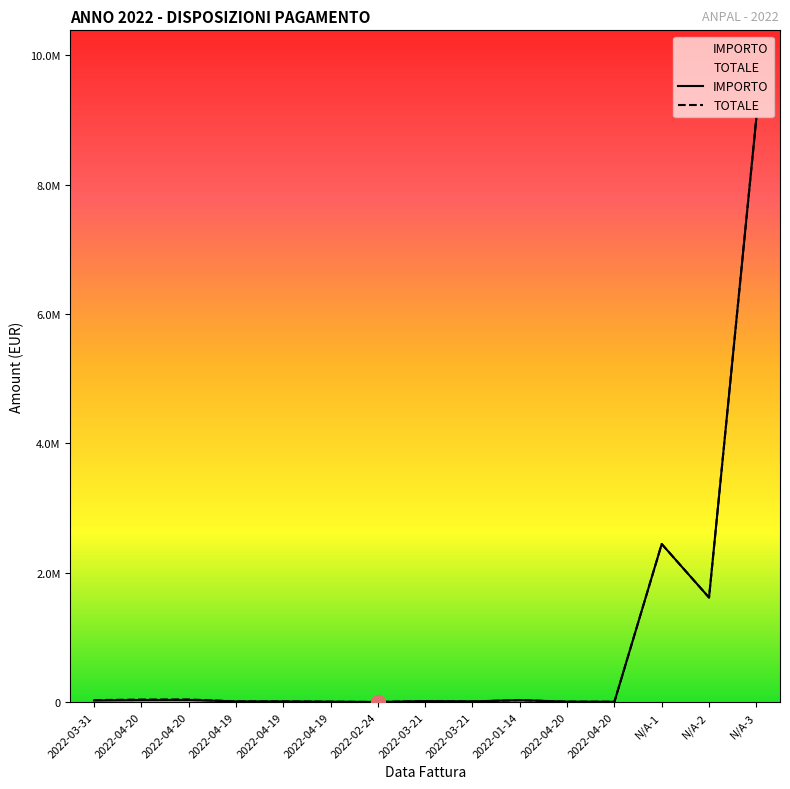

What is the sum of all TOTALE values?

13280301.5